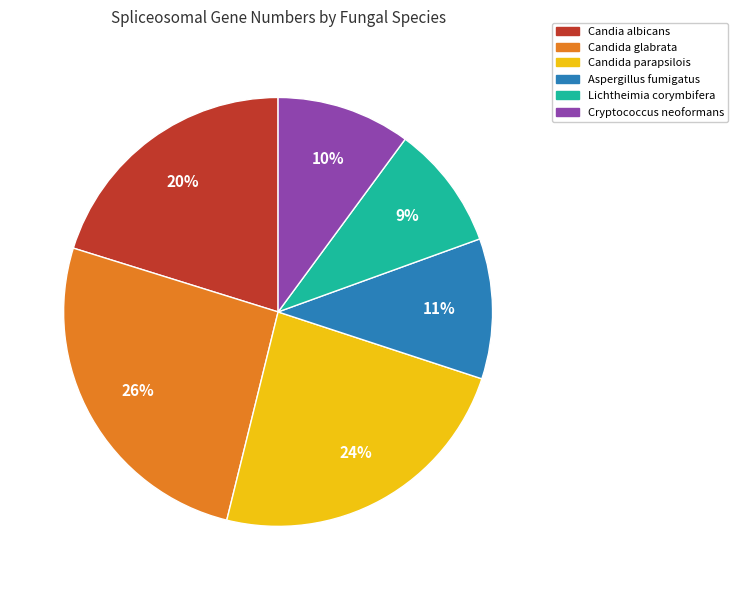

The Aspergillus fumigatus slice represents 11% of the pie. True or false?

True